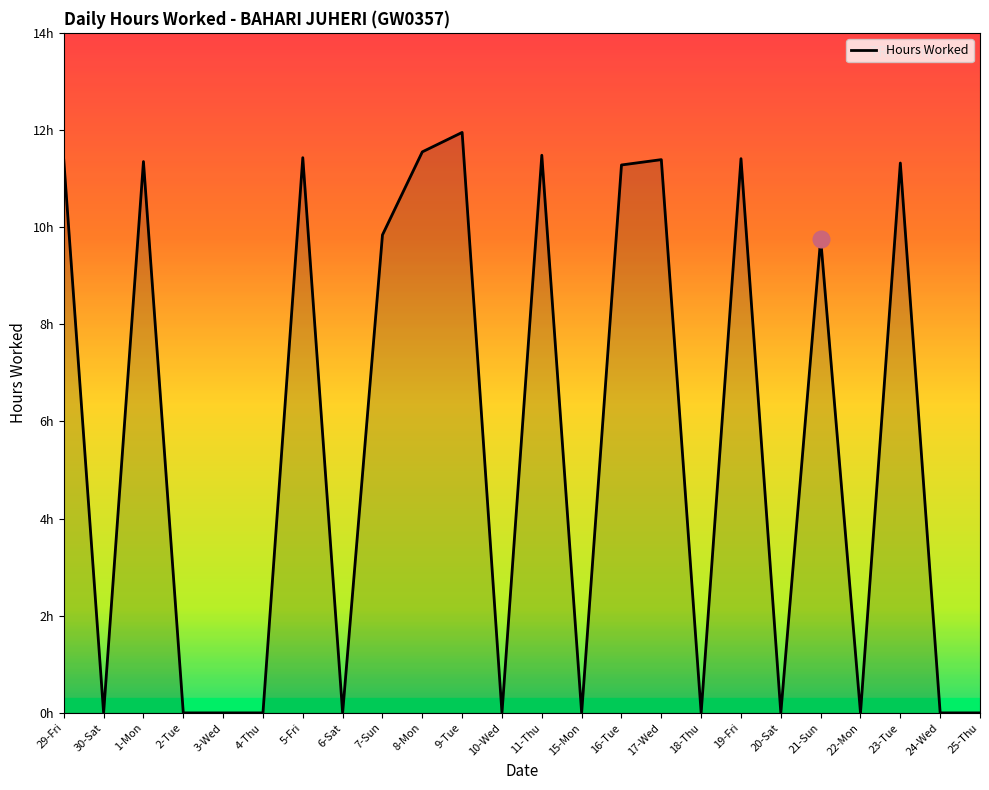

Is it true that the value at 7-Sun is 9.8?

True